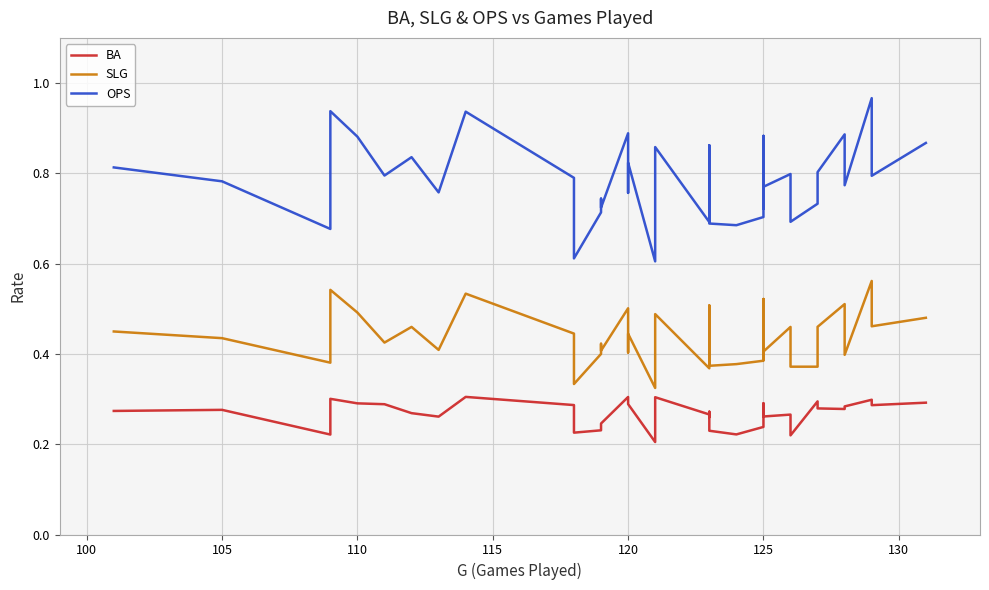

Rank the series by their maximum value, from lowest to highest.

BA, SLG, OPS